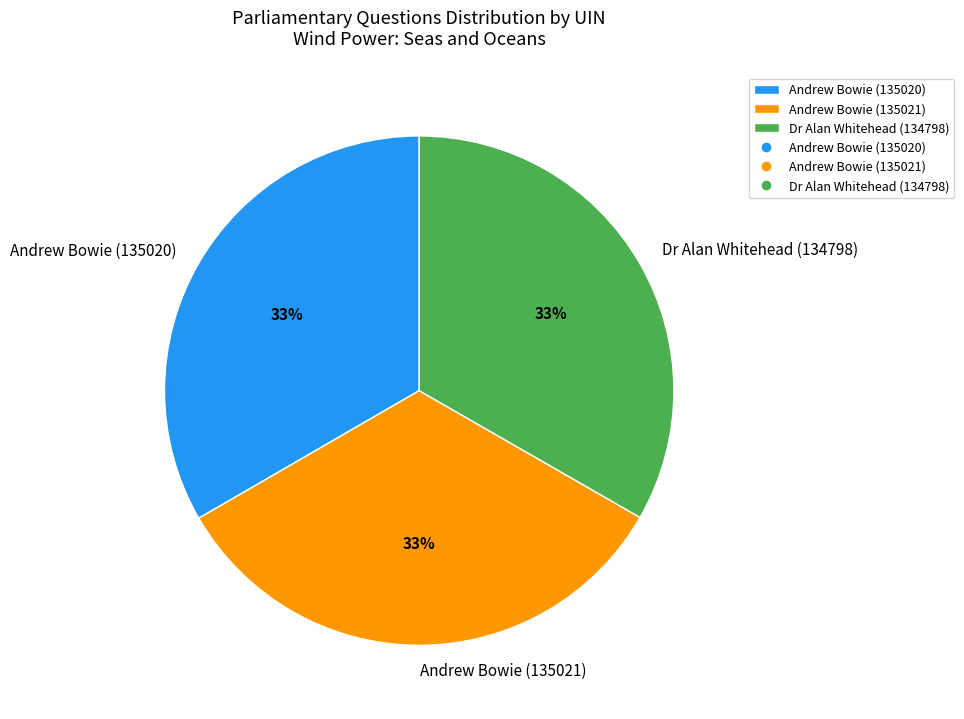

Count the number of slices in the pie.

3